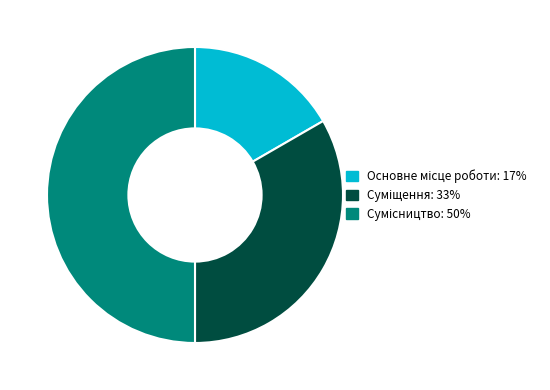

How much of the chart is everything except Сумісництво?

50.0%